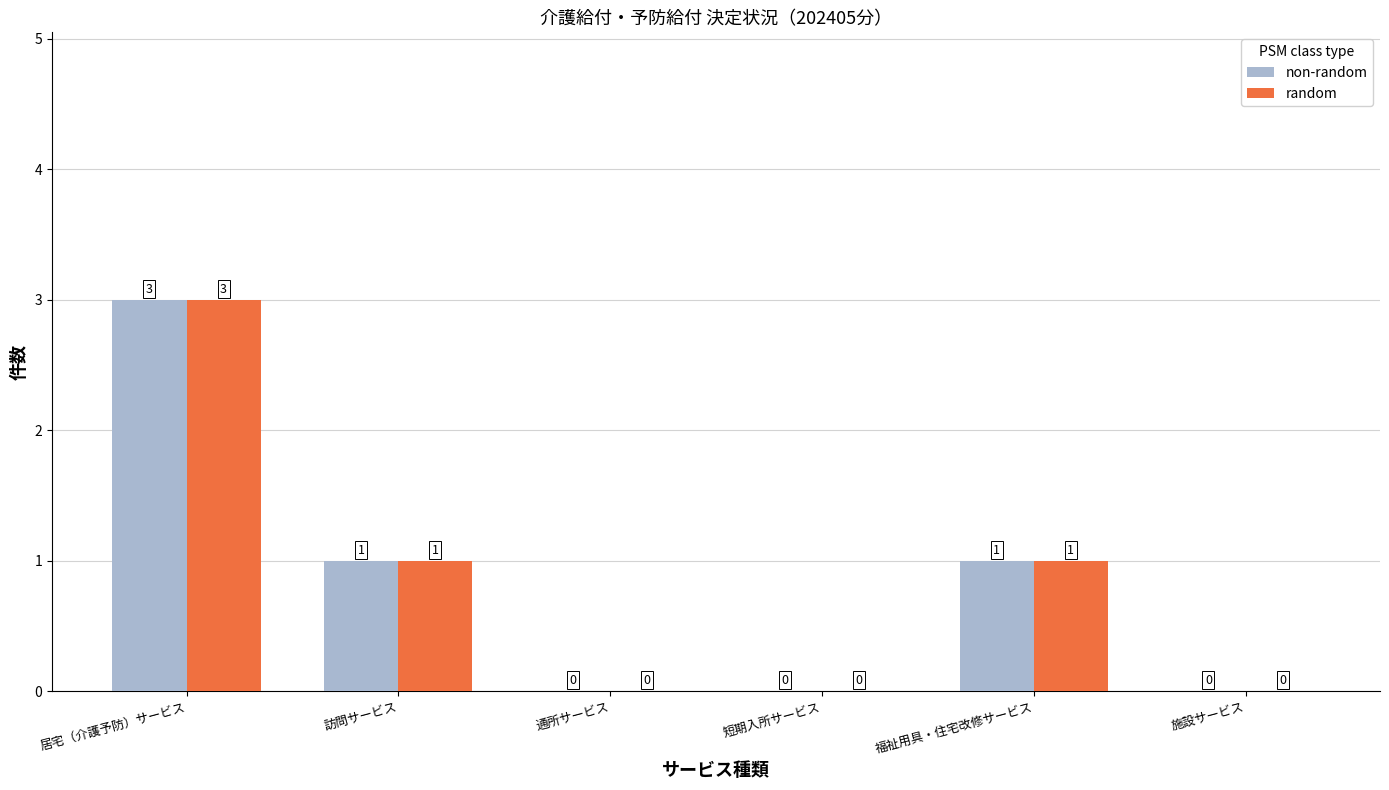

What is the maximum value for non-random?

3